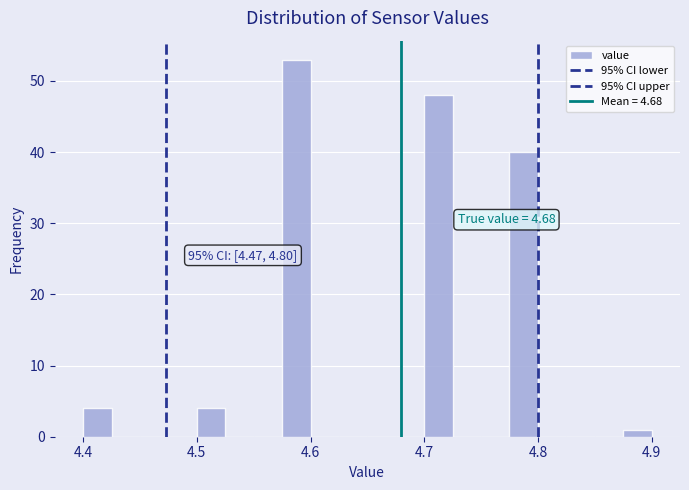

Read against the x-axis, roughly where is the centre of the tallest bar?

4.59